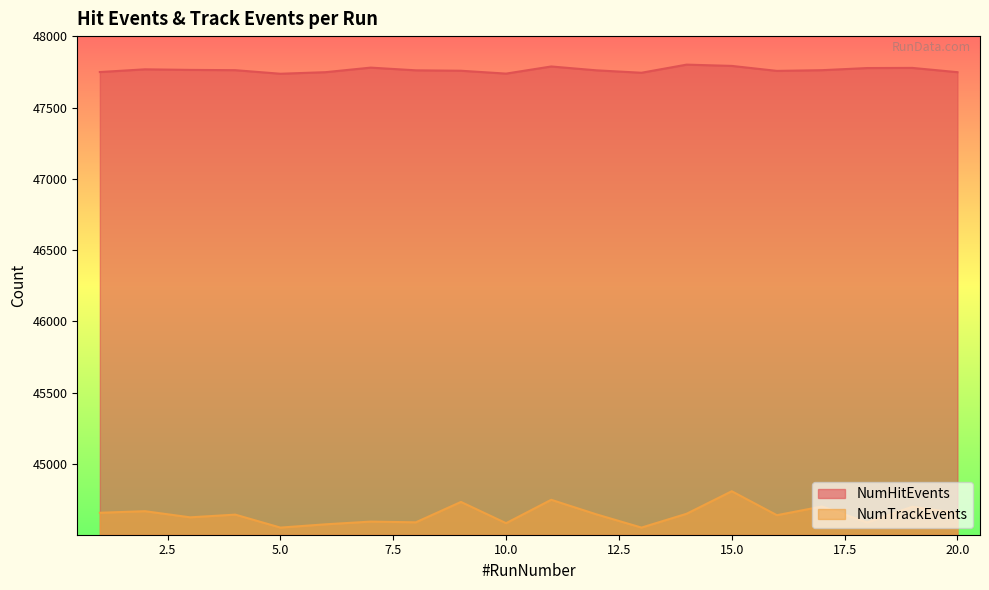

In NumTrackEvents, how many points are lower than both neighbors (excluding endpoints)?

7